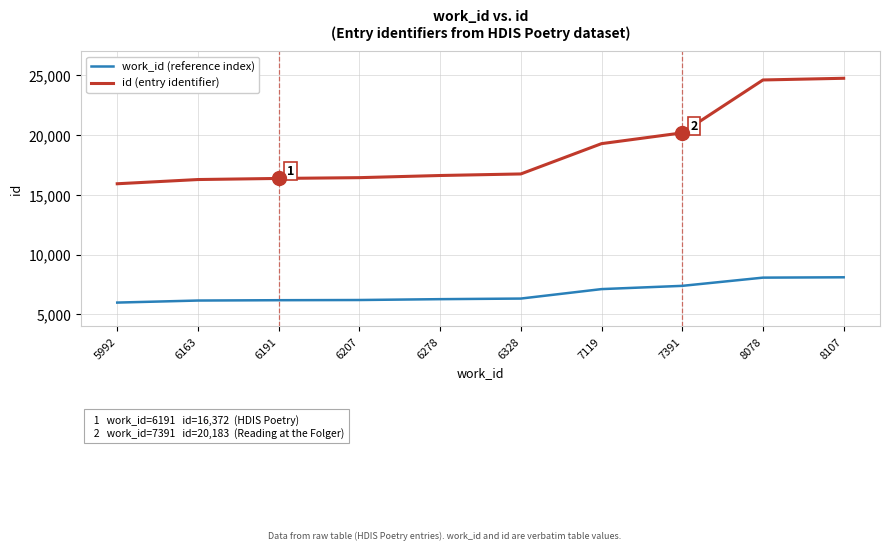

What is the maximum value shown in the chart?

24746